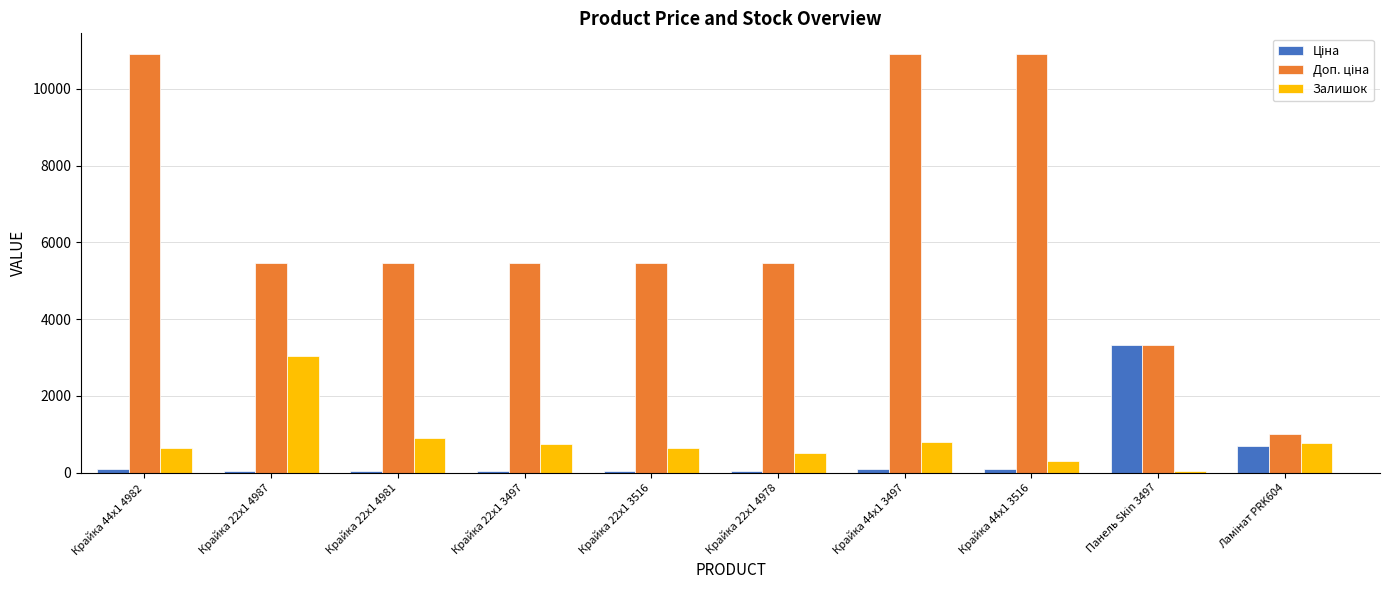

Is it true that Залишок equals 760.0 at Крайка 22x1 3497?

True